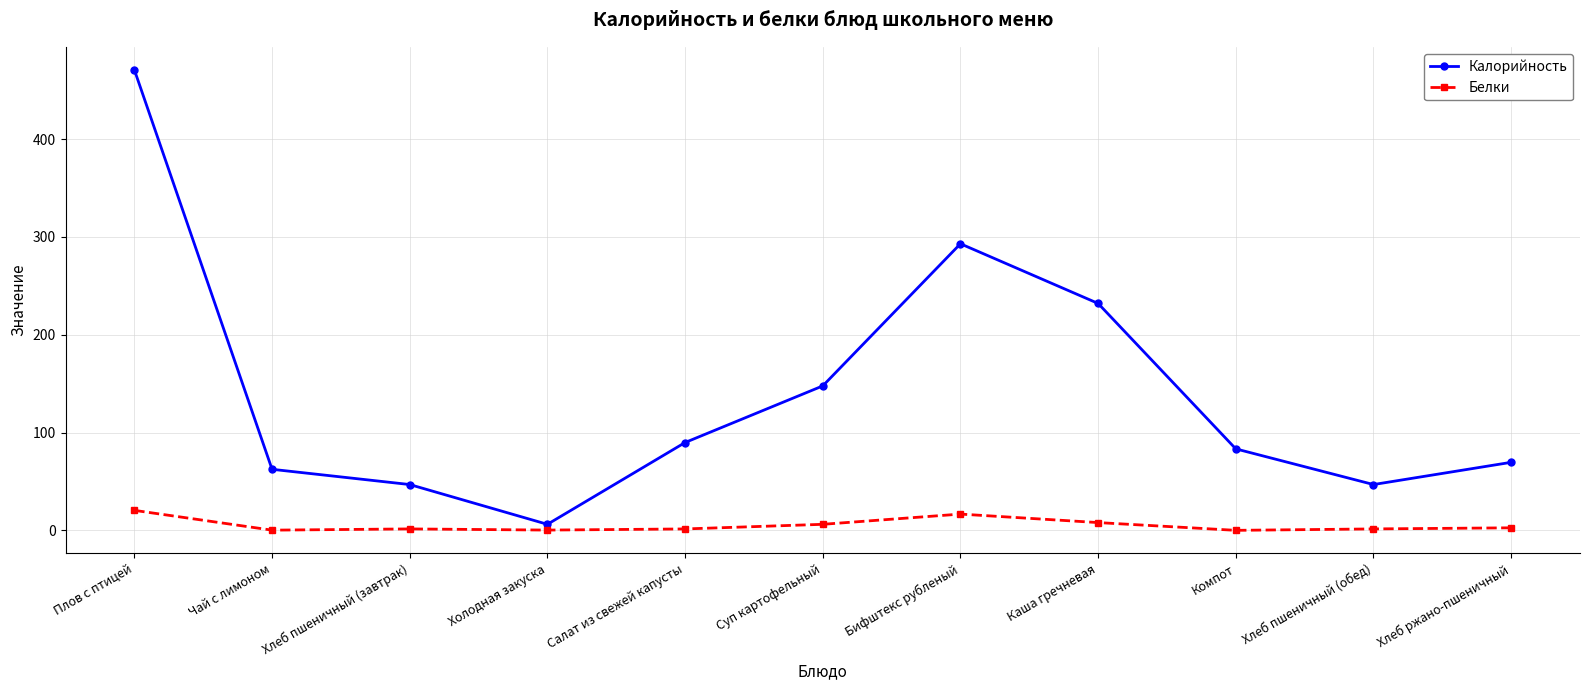

At Салат из свежей капусты, list the series in order from largest to smallest.

Калорийность, Белки